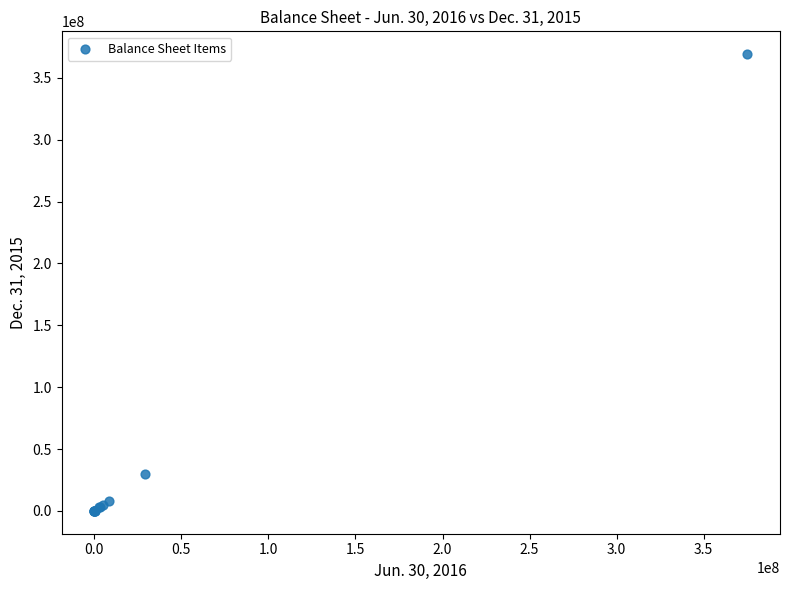

What Y value in the scatter plot is closest to 184570049?

29681280.0